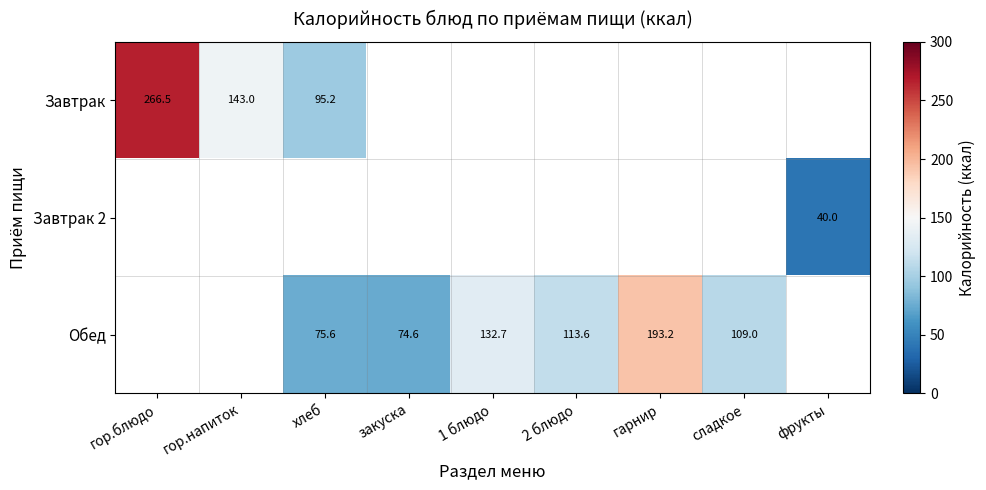

The Обед series shows 74.6 at закуска. True or false?

True